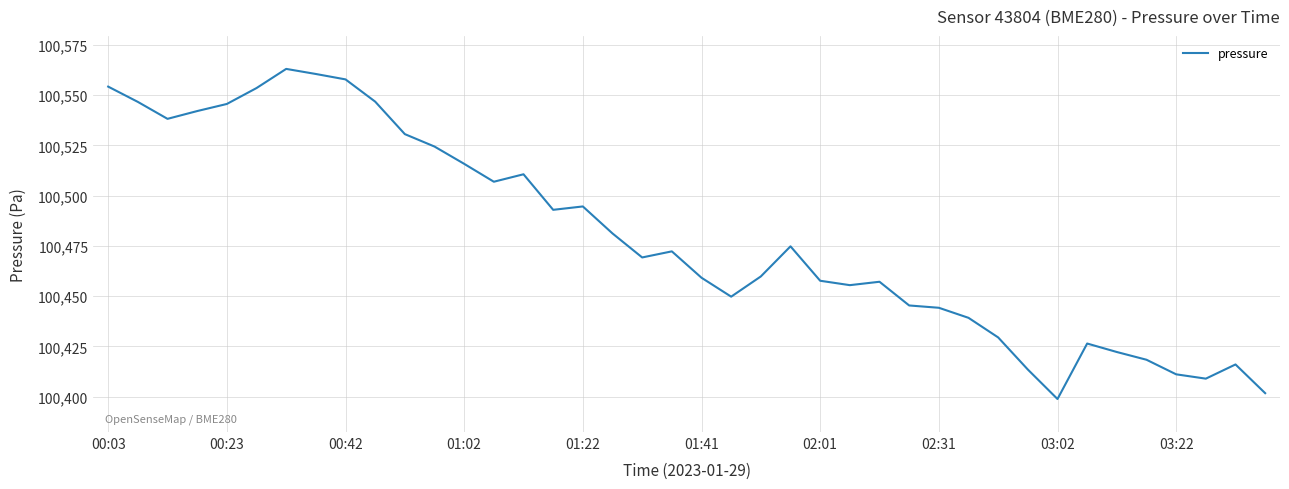

What is the difference between the maximum and minimum values?

164.2